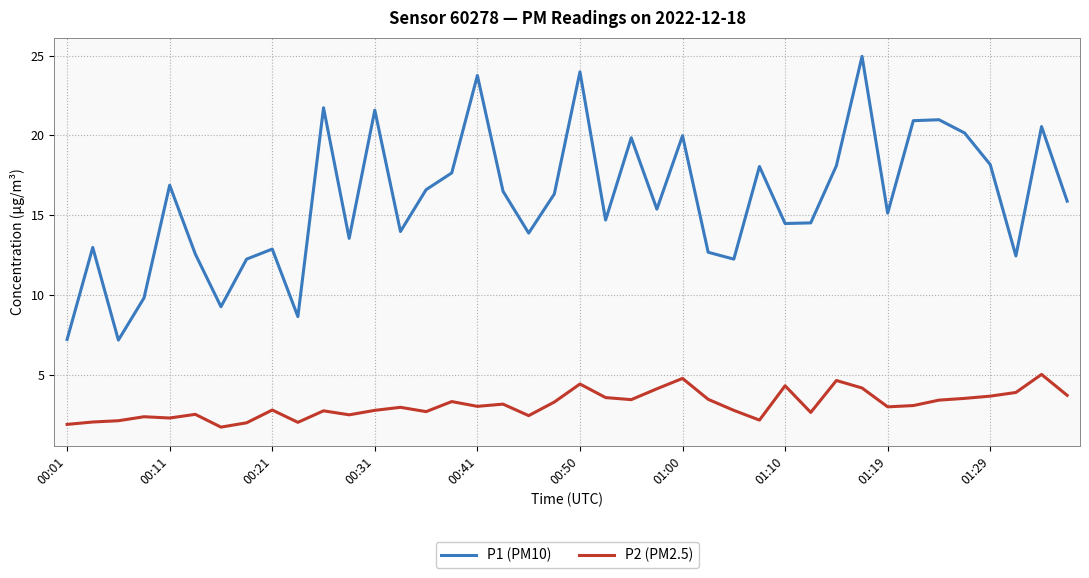

True or false: P2 (PM2.5) and P1 (PM10) cross at least once.

False